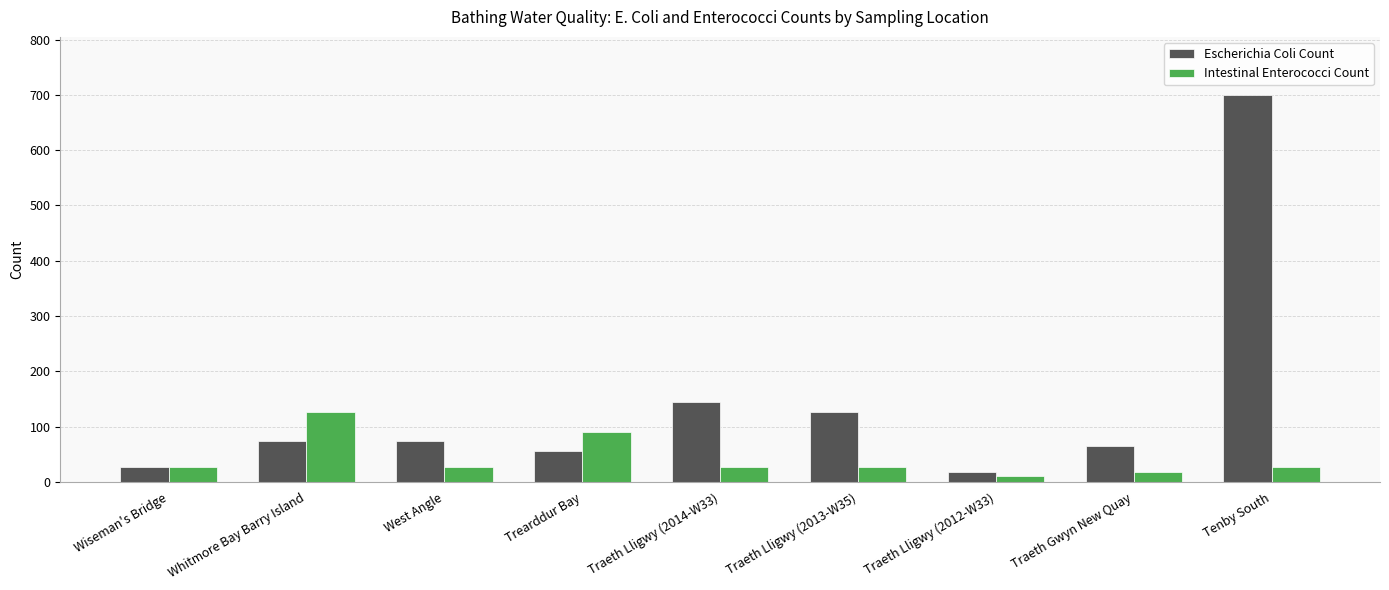

At which label does Intestinal Enterococci Count reach its minimum?

Traeth Lligwy (2012-W33)